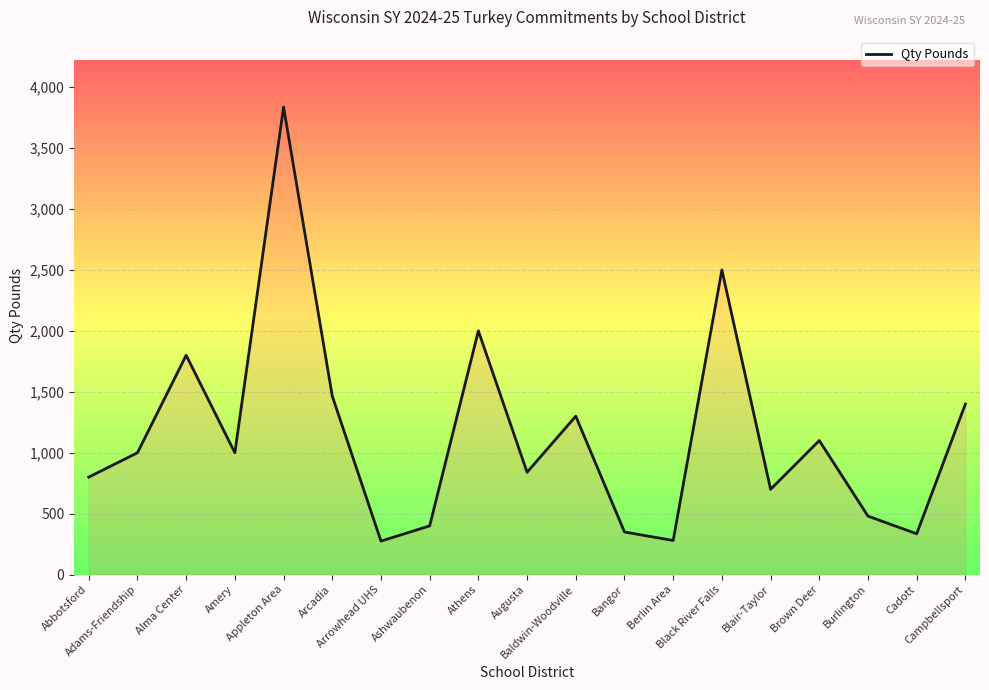

Which label corresponds to the largest value in the chart?

Appleton Area